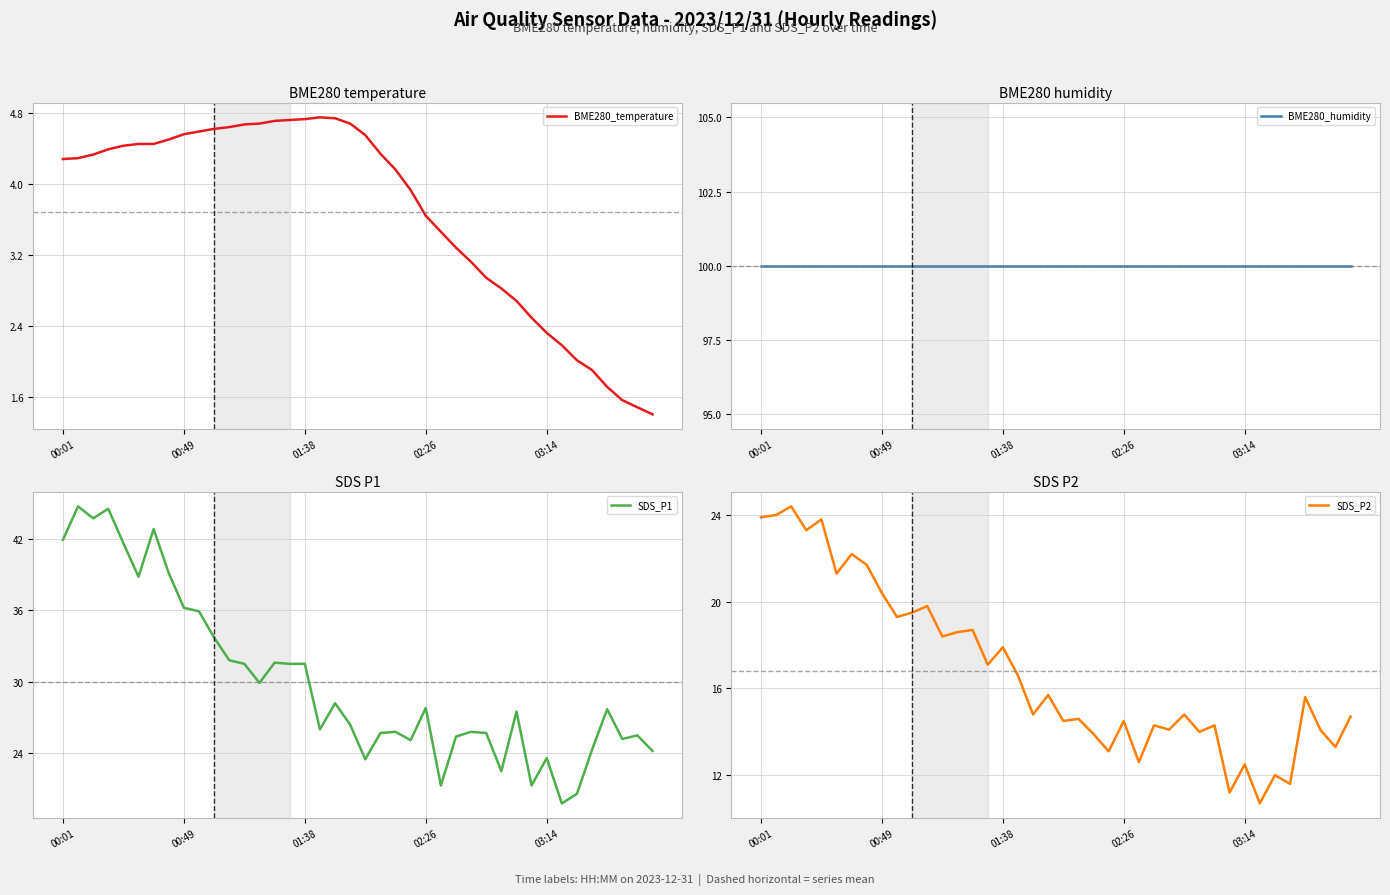

What is the average value of the SDS_P1 series?

30.0